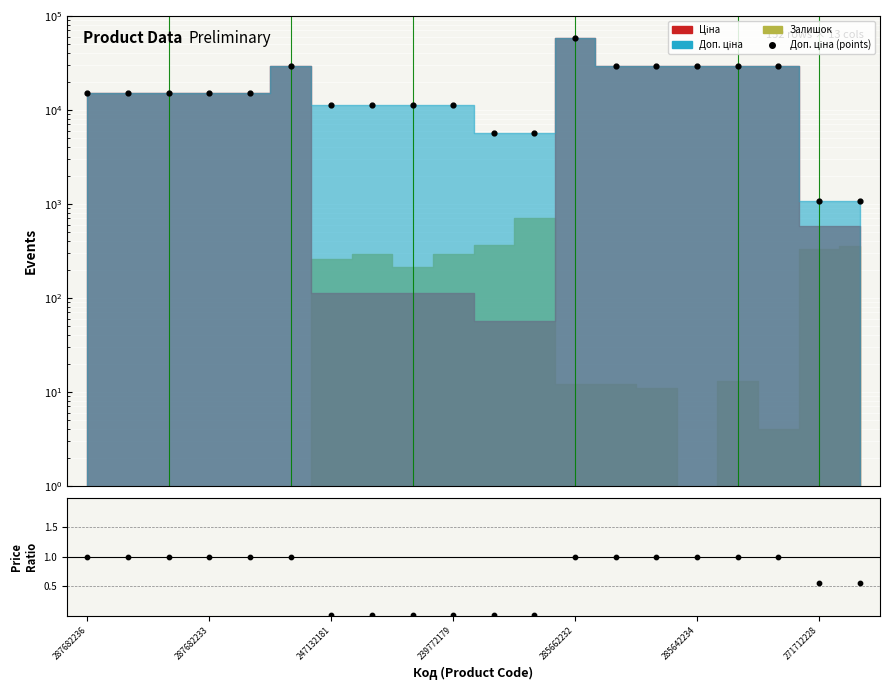

Which series reaches the minimum Y coordinate?

Ціна/Доп. ціна